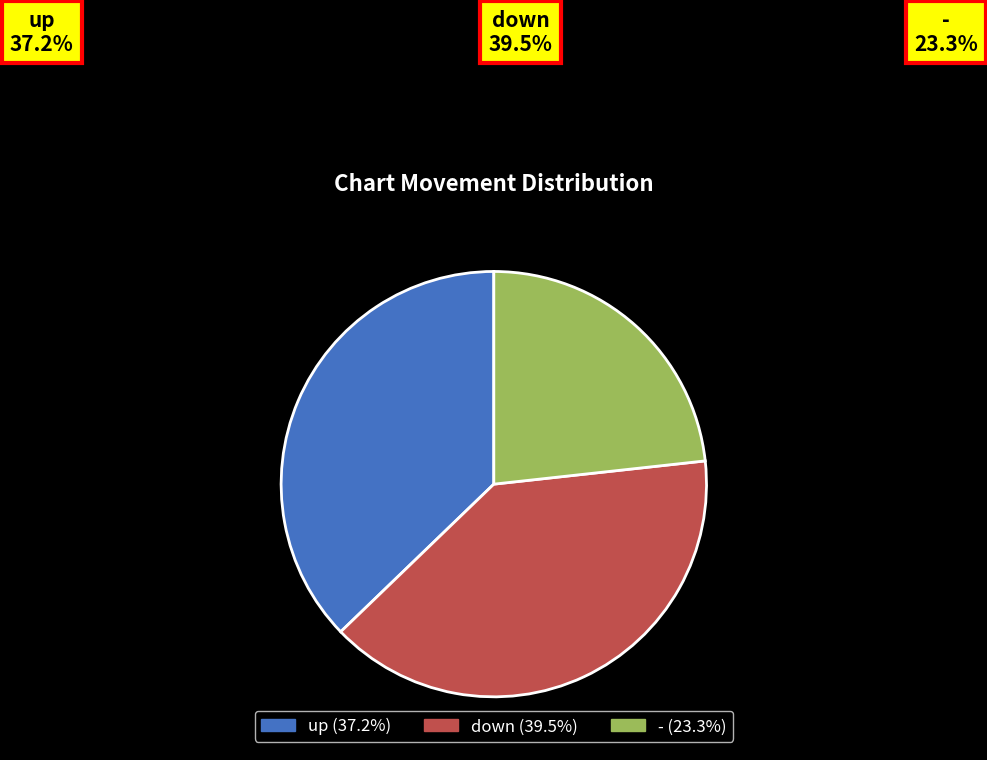

To the nearest percent, what is the combined percentage of - and up?

60%